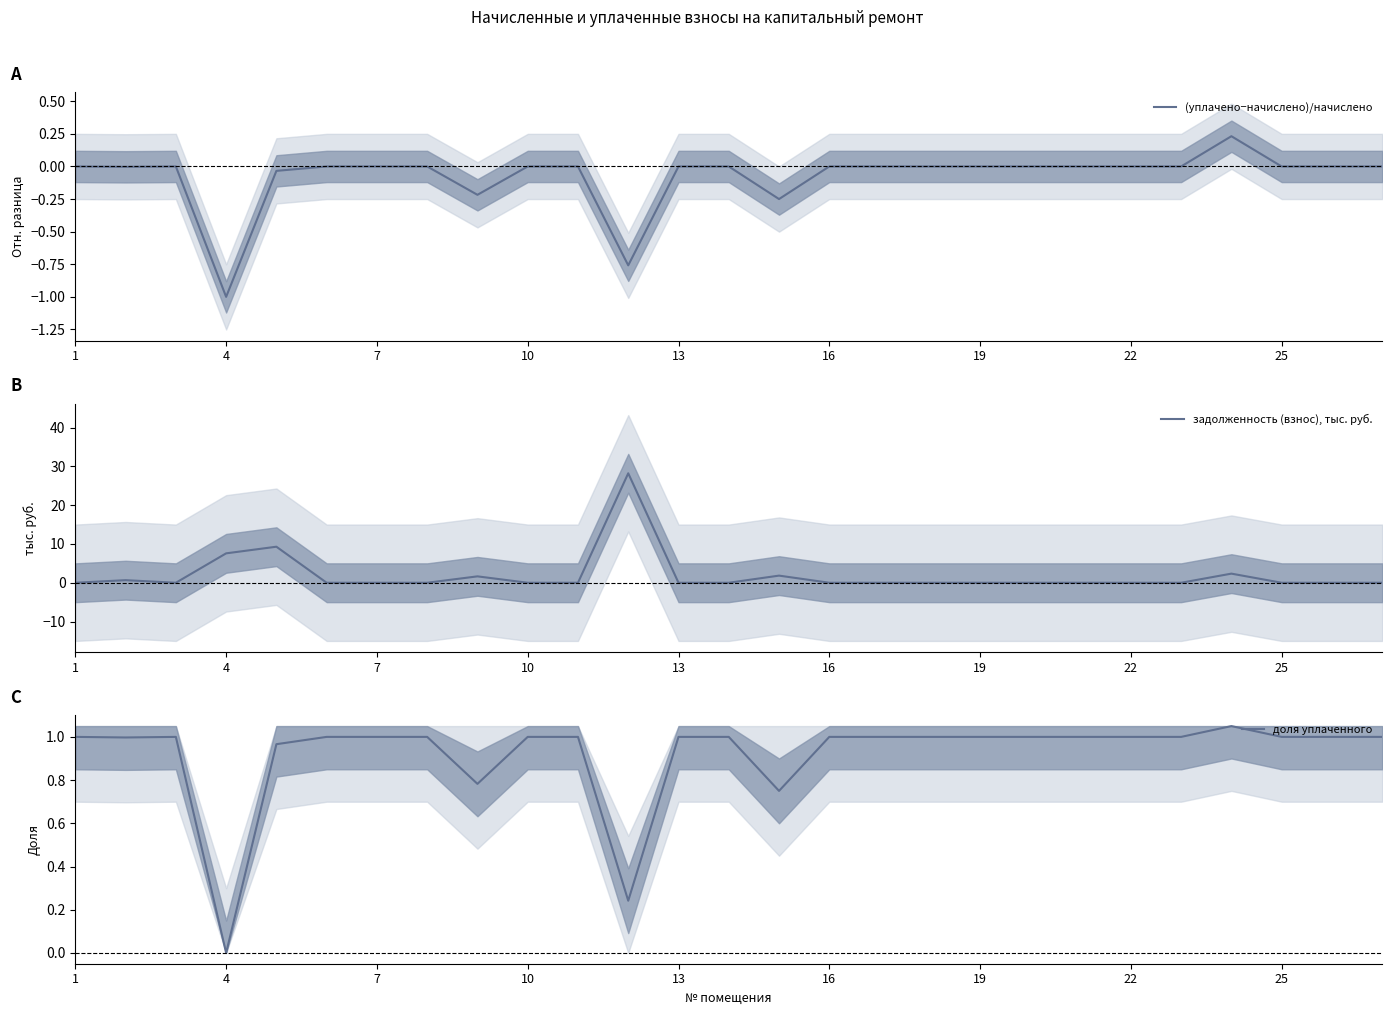

What is the average value of the задолженность (взнос), тыс. руб. series?

1.9